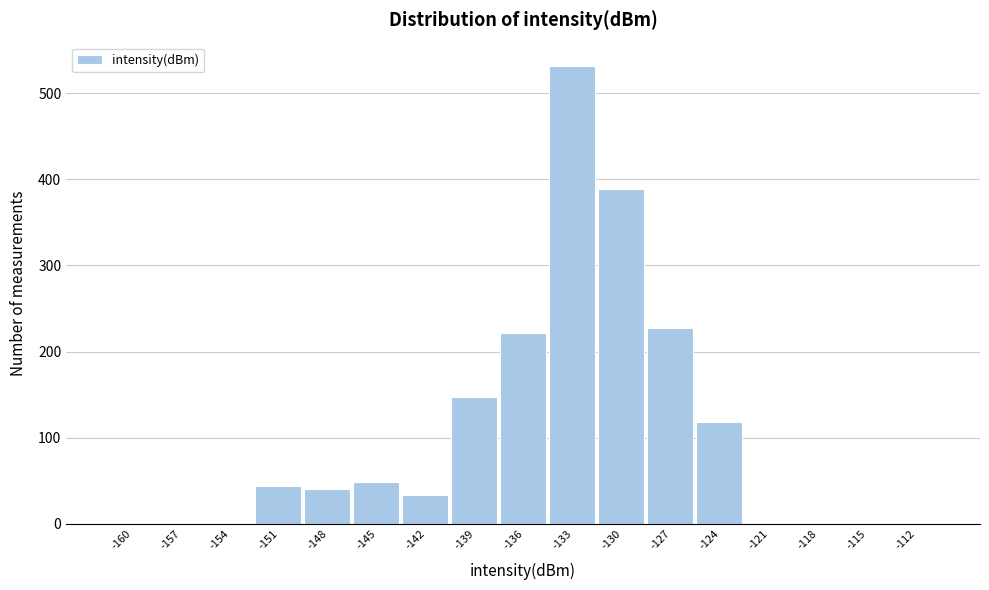

Reading right to left, what are all the values shown in this chart?

-112=0	-115=0	-118=0	-121=0	-124=118	-127=227	-130=389	-133=532	-136=222	-139=147	-142=33	-145=48	-148=40	-151=44	-154=0	-157=0	-160=0